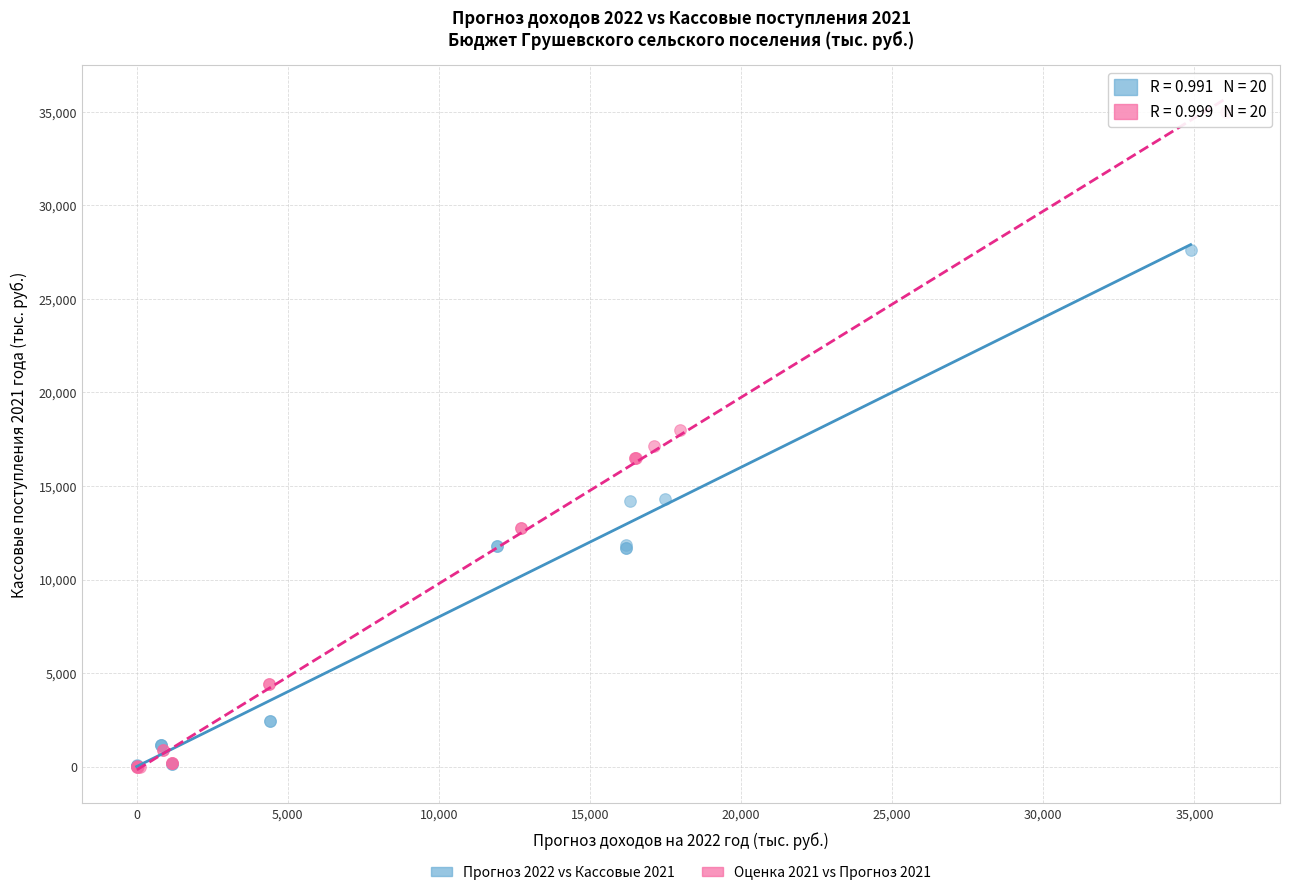

Which series reaches the maximum Y coordinate?

Оценка 2021 vs Прогноз 2021